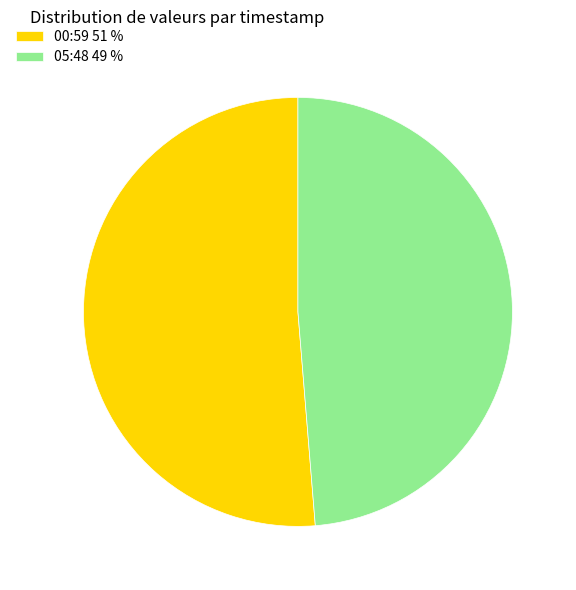

Count the number of slices in the pie.

2